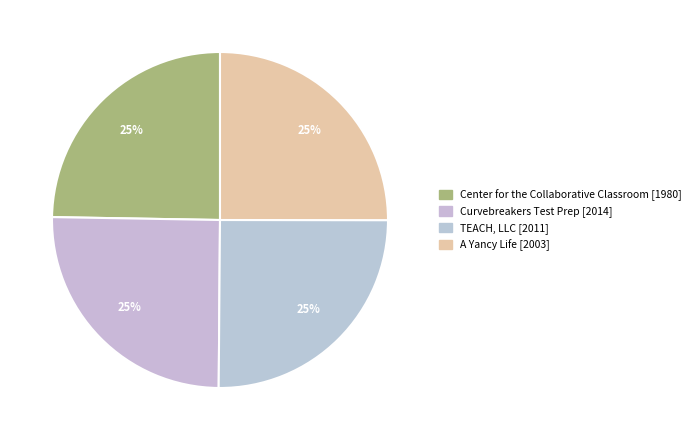

What percentage do A Yancy Life and TEACH, LLC together represent?

50.1%